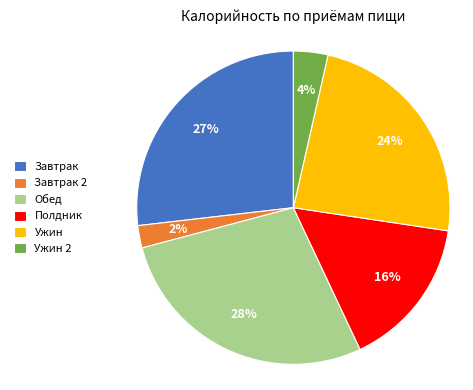

Between Ужин 2 and Завтрак 2, which is larger?

Ужин 2